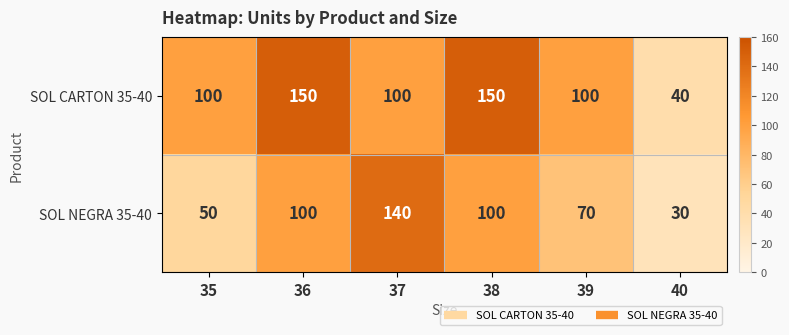

True or false: SOL CARTON 35-40 has a value of 150 at 38.

True